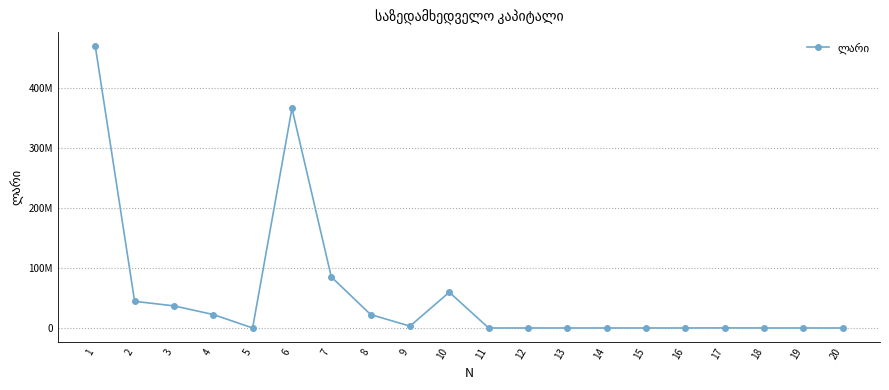

Does the chart have visible grid lines?

Yes